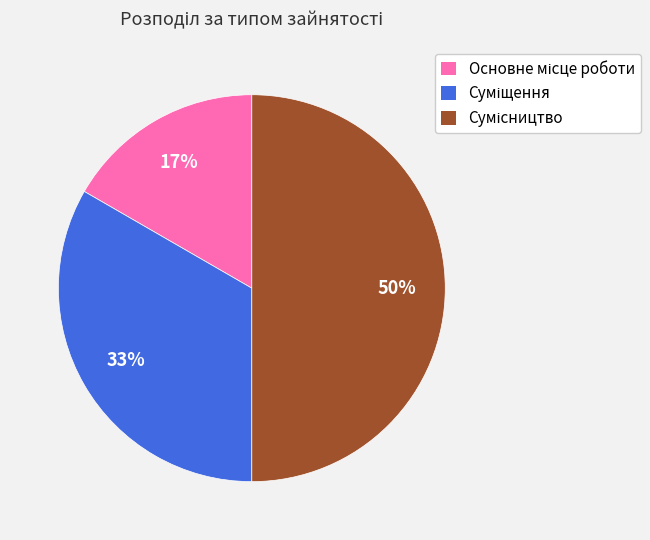

To the nearest percent, what is the average slice percentage?

33%